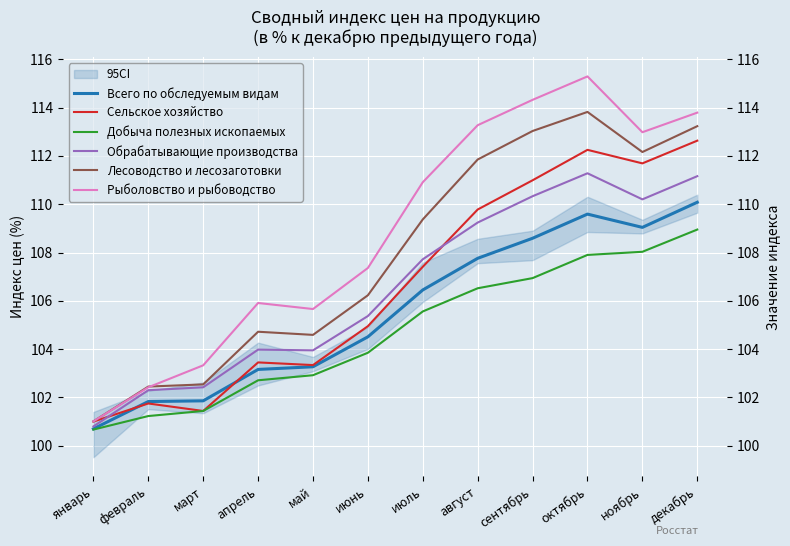

True or false: Сельское хозяйство and Добыча полезных ископаемых intersect in this chart.

False